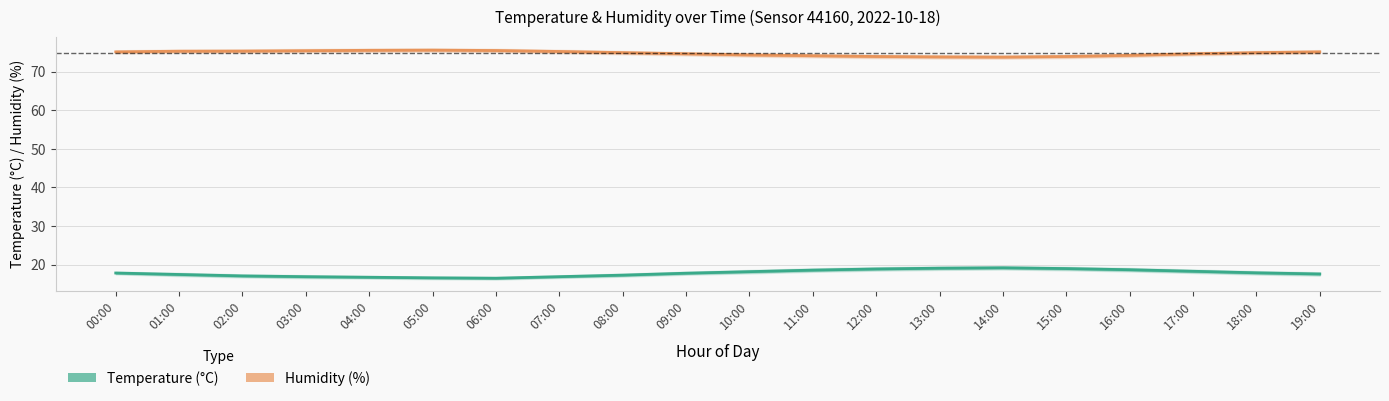

True or false: Temperature (°C) has a value of 18.3 at 17:00.

True